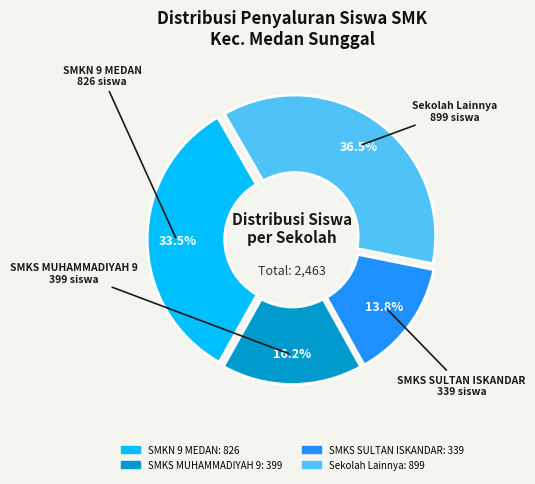

Is there a majority slice in this chart?

No